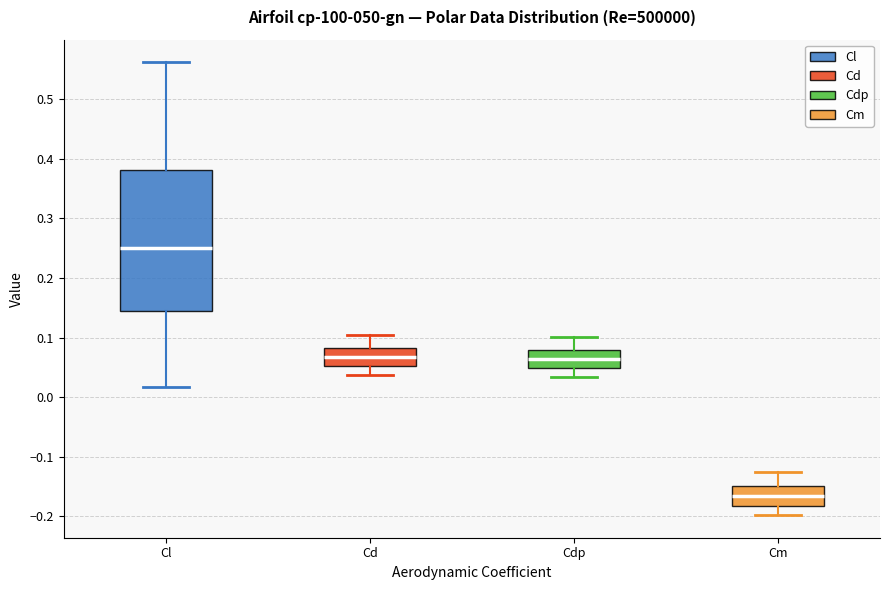

Where does the upper whisker of the box for Cl end on the y-axis? The values are not printed on the chart, so give them approximately, as read against the axis.

0.56